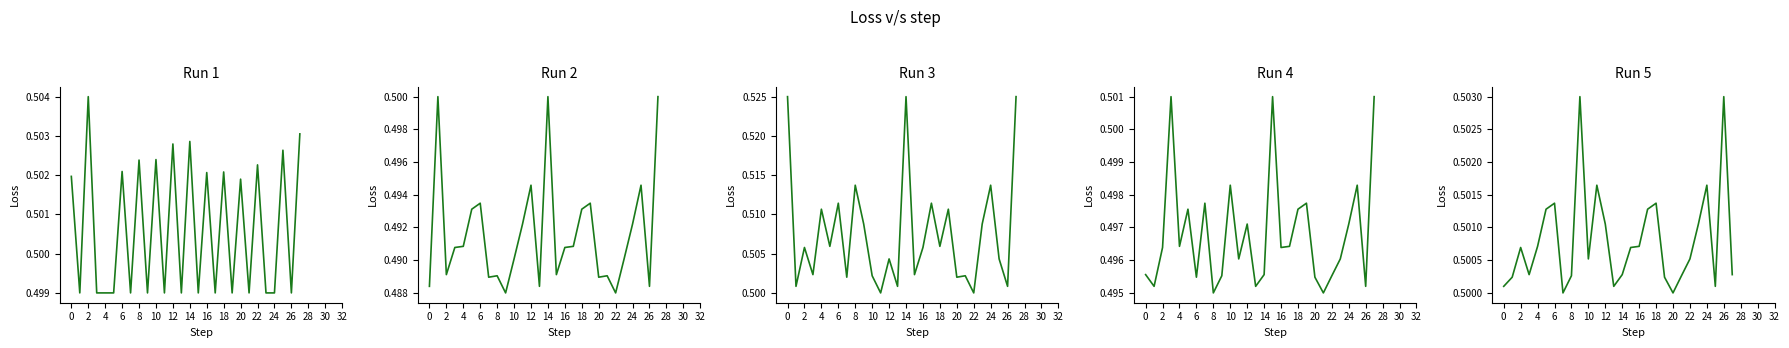

Does the chart display data point markers on the line(s)?

No